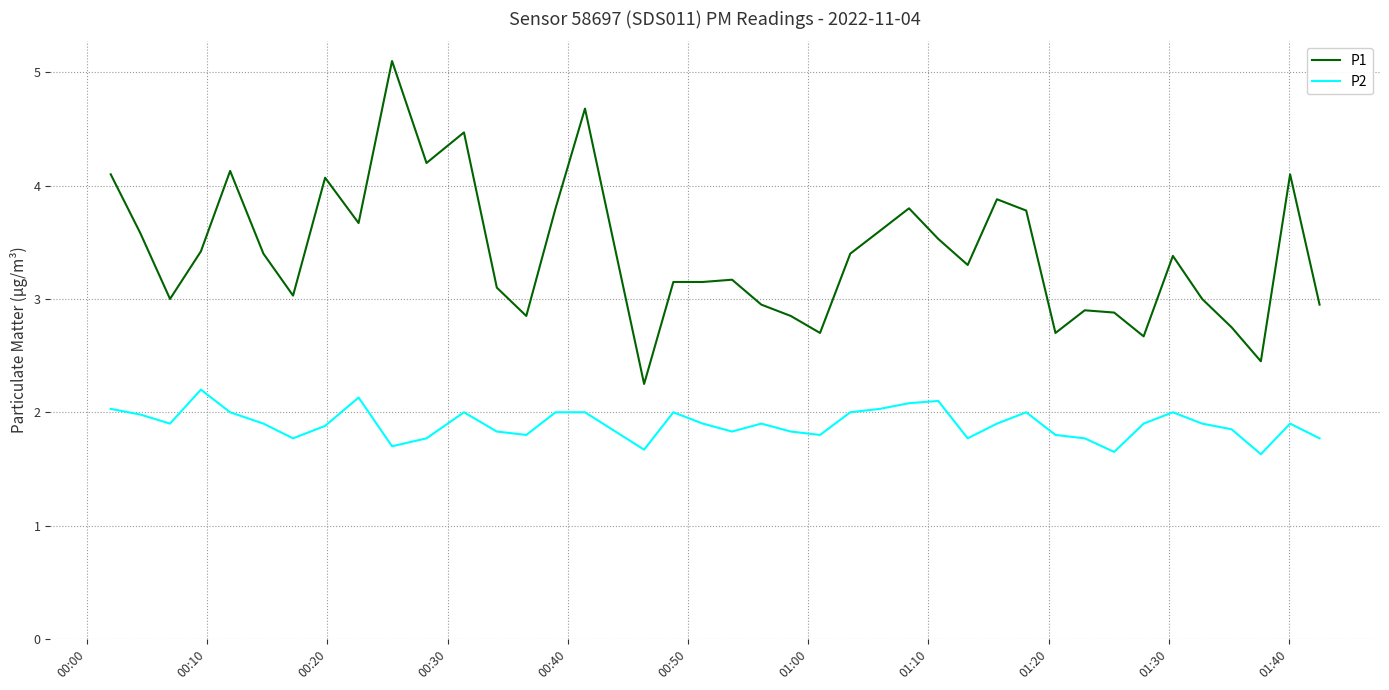

Rank the series by their maximum value, from lowest to highest.

P2, P1